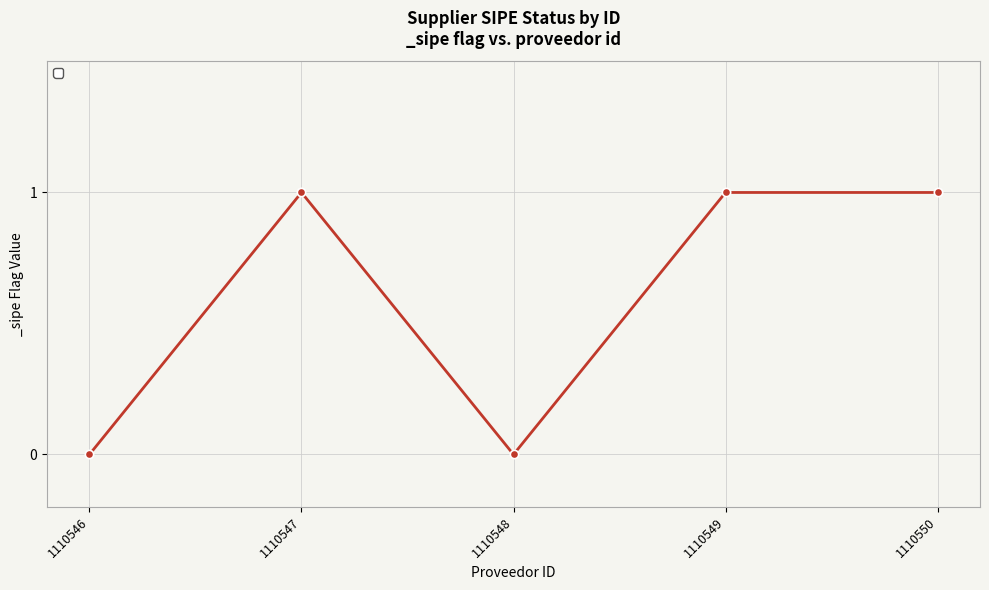

The value at 1110546 is 0. True or false?

True